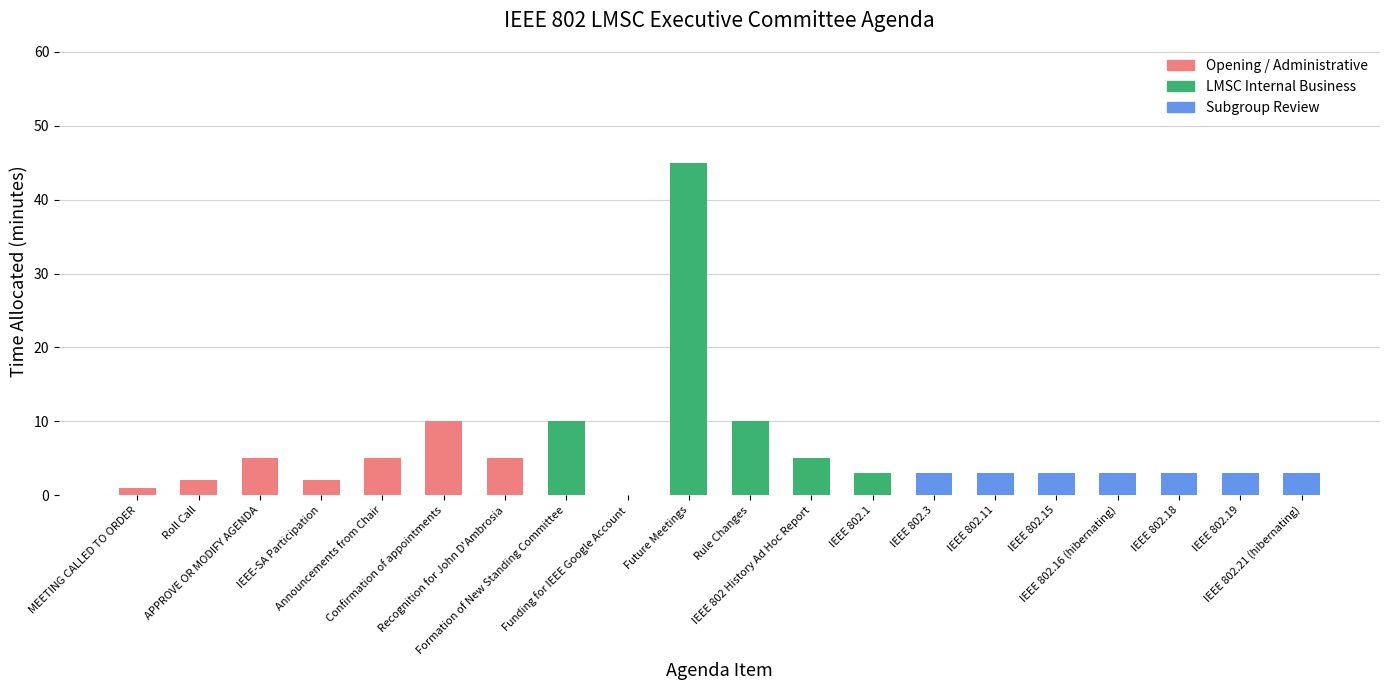

What is the sum of all values?

124